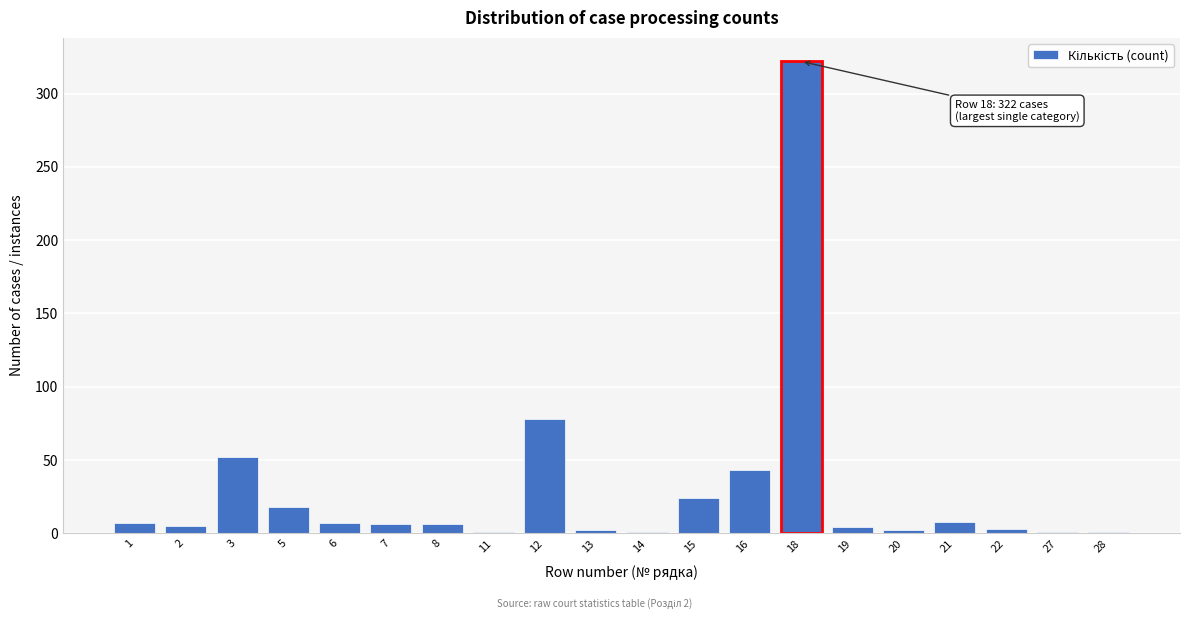

What is the sum of all values?

591